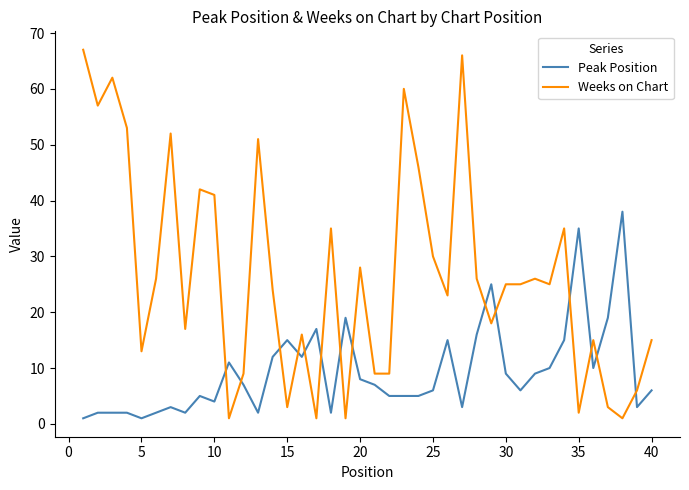

True or false: Peak Position and Weeks on Chart intersect in this chart.

True